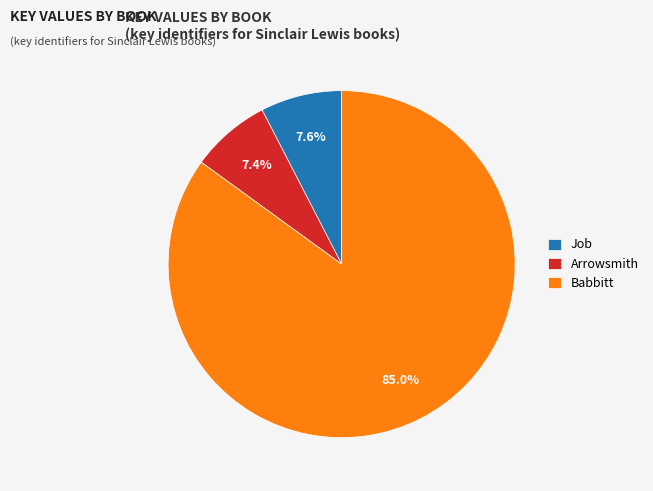

Does any single category account for the majority?

Yes